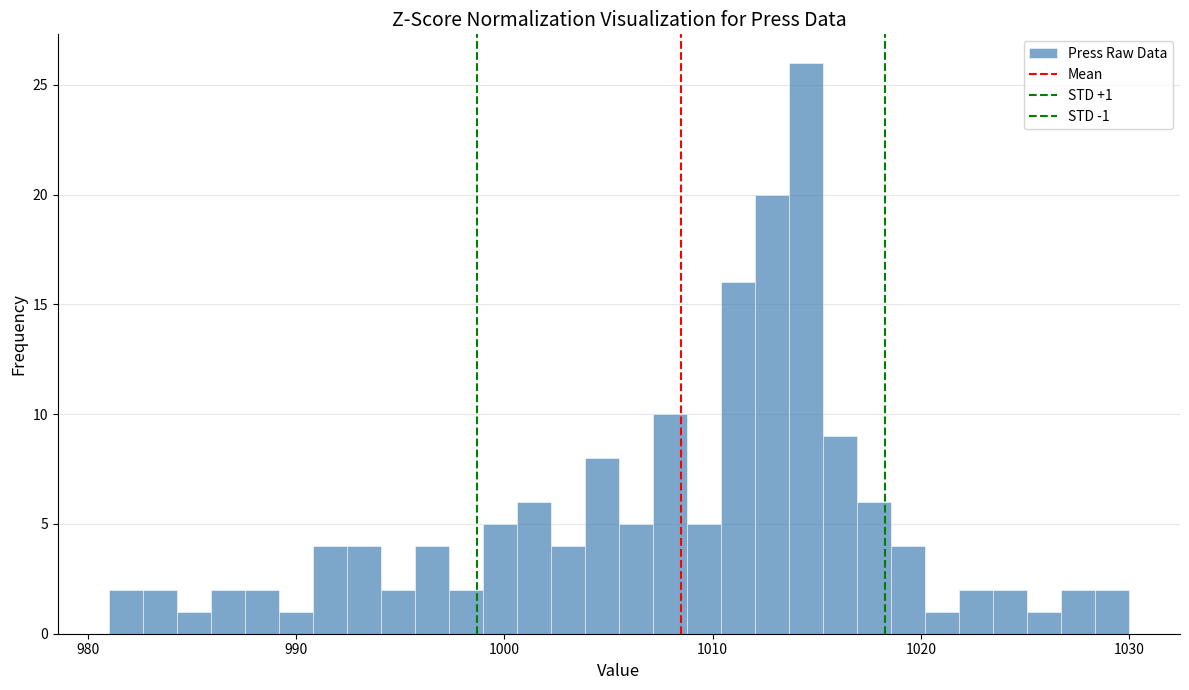

Read against the x-axis, roughly where is the centre of the tallest bar?

1014